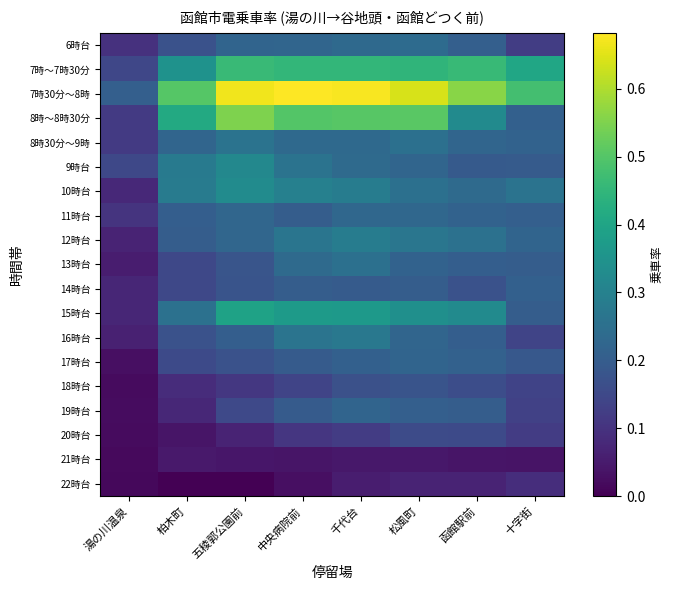

At how many categories does at least one series exceed 0?

8